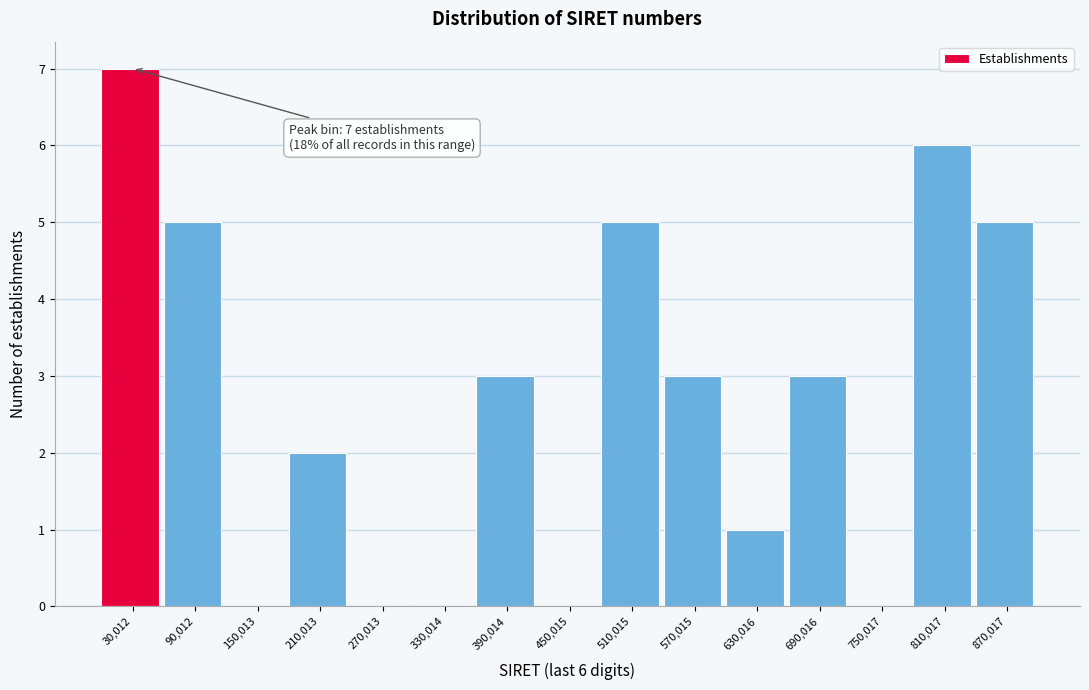

Which range on the x-axis has the tallest bar?

0 to 60000